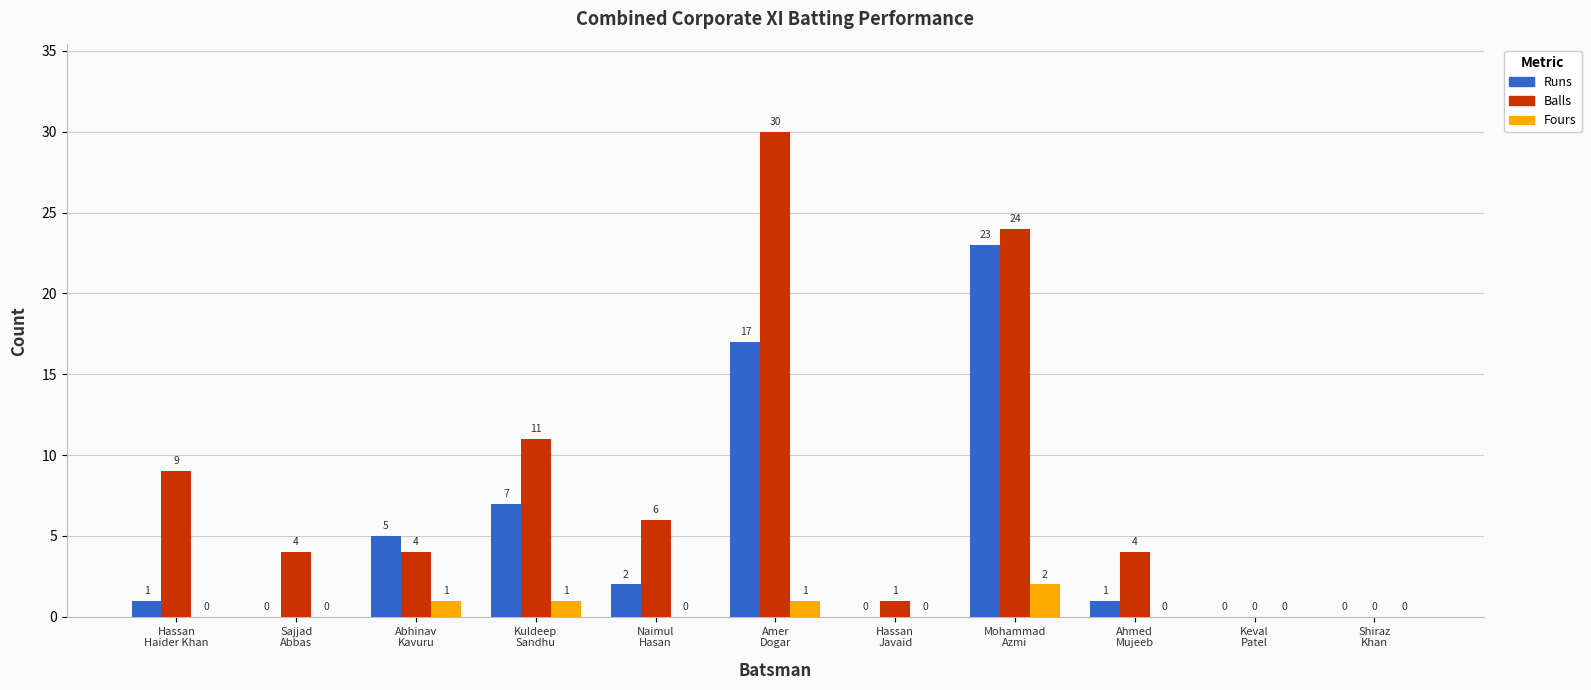

What is the highest value of the Fours series?

2